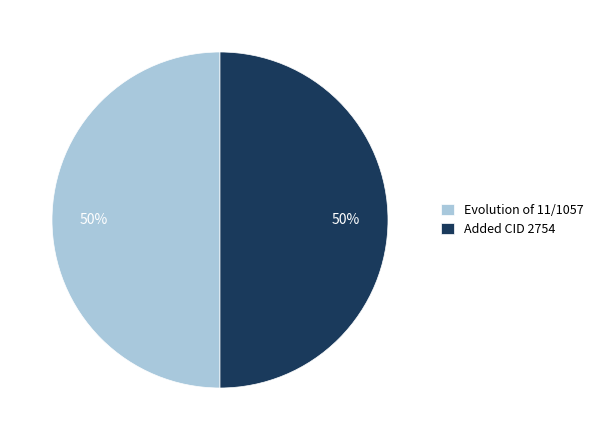

Is it true that Evolution of 11/1057 is 50% of the pie?

True